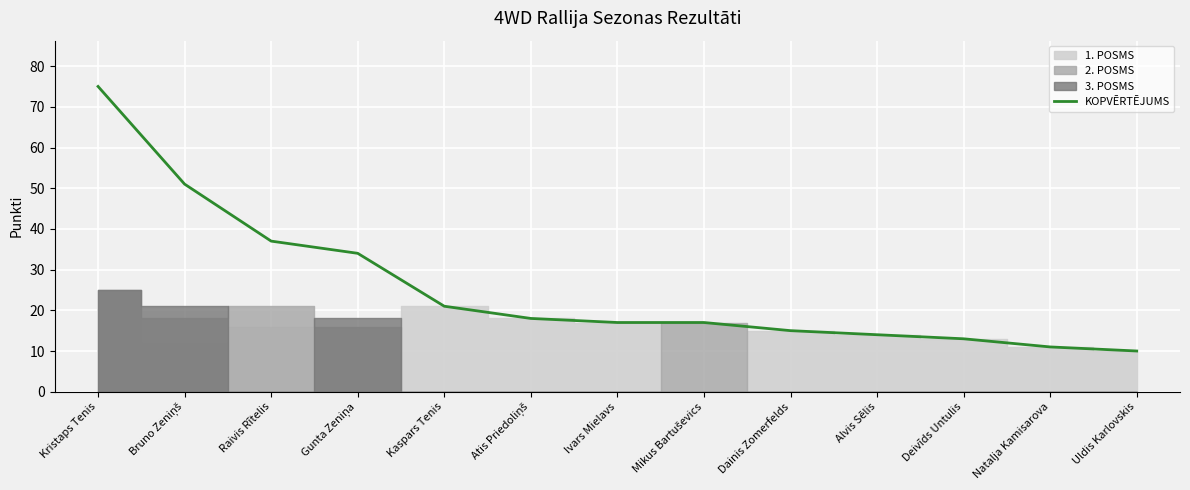

What is the sum of the values at Bruno Zeniņš and Deivīds Untulis?

64